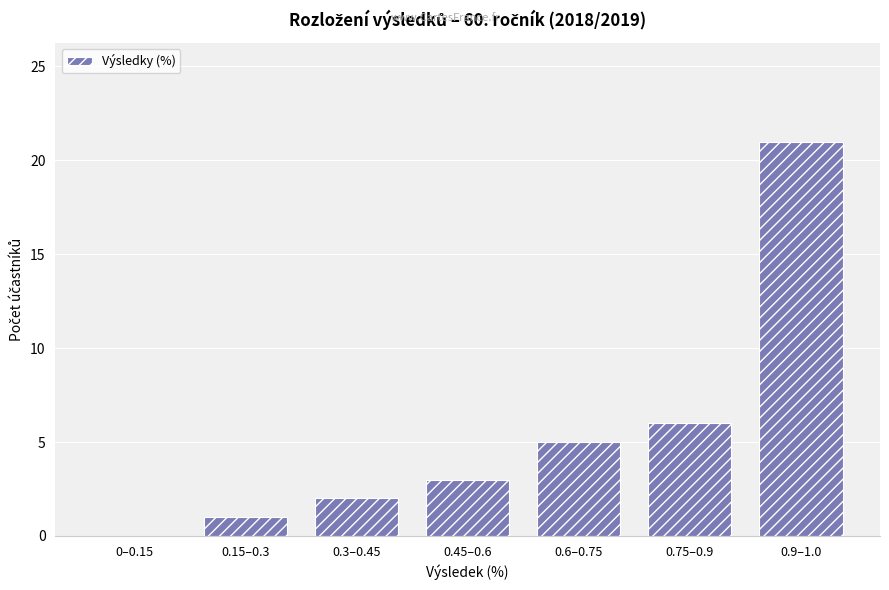

Are the bars horizontal?

No